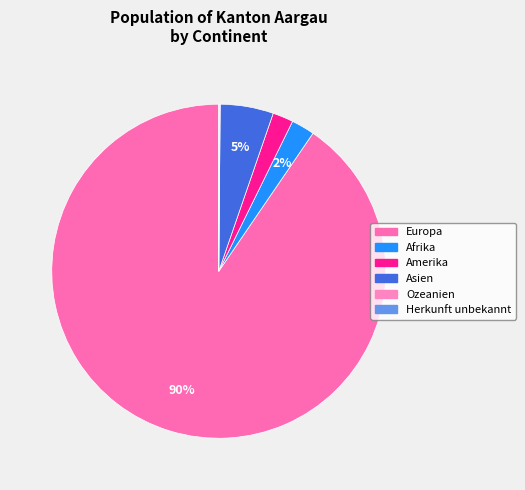

Which category has the biggest portion of the pie?

Europa